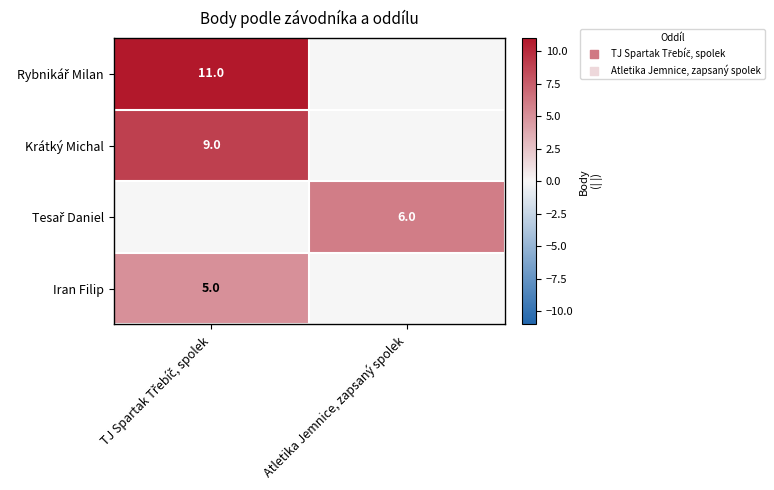

At Atletika Jemnice, zapsaný spolek, list the series in order from largest to smallest.

Tesař Daniel, Rybnikář Milan, Krátký Michal, Iran Filip